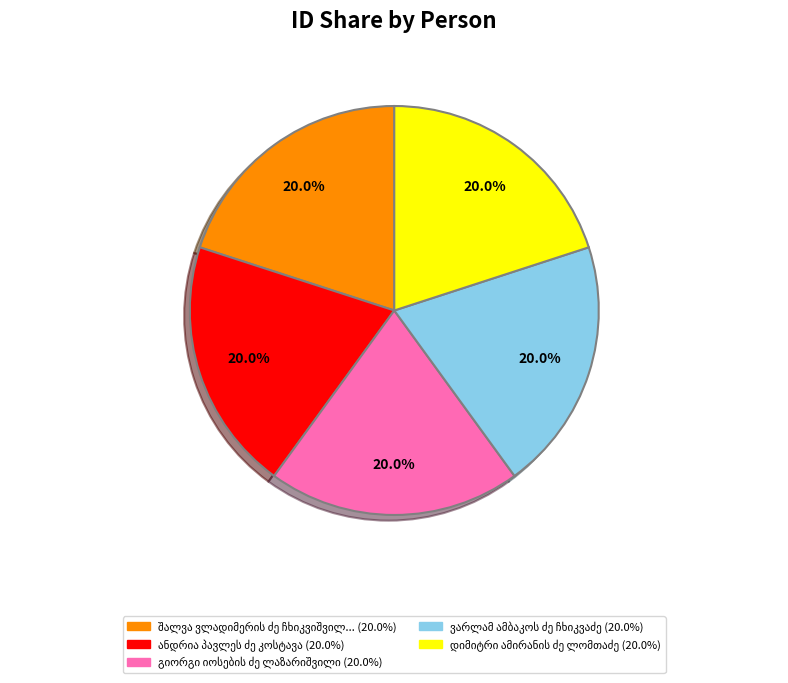

How many slices are in this pie chart?

5